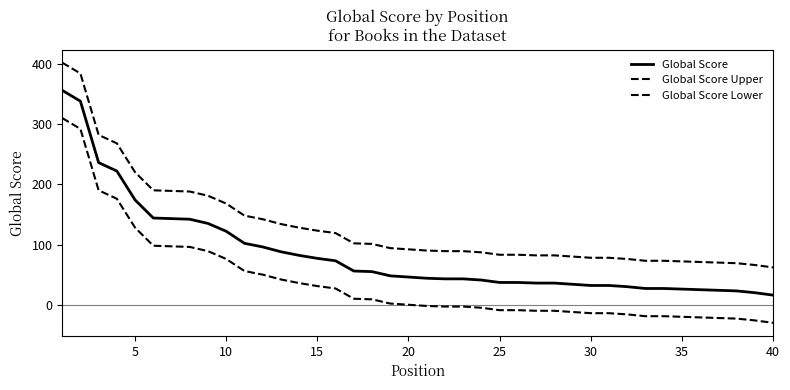

Reading left to right, extract all data points from this chart.

Global Score: 356	338	236	222	174	144	143	142	135	122	102	96	88	82	77	73	56	55	48	46	44	43	43	41	37	37	36	36	34	32	32	30	27	27	26	25	24	23	20	16
Global Score Upper: 402	384	282	268	220	190	189	188	181	168	148	142	134	128	123	119	102	101	94	92	90	89	89	87	83	83	82	82	80	78	78	76	73	73	72	71	70	69	66	62
Global Score Lower: 310	292	190	176	128	98	97	96	89	76	56	50	42	36	31	27	10	9	2	0	-2	-3	-3	-5	-9	-9	-10	-10	-12	-14	-14	-16	-19	-19	-20	-21	-22	-23	-26	-30